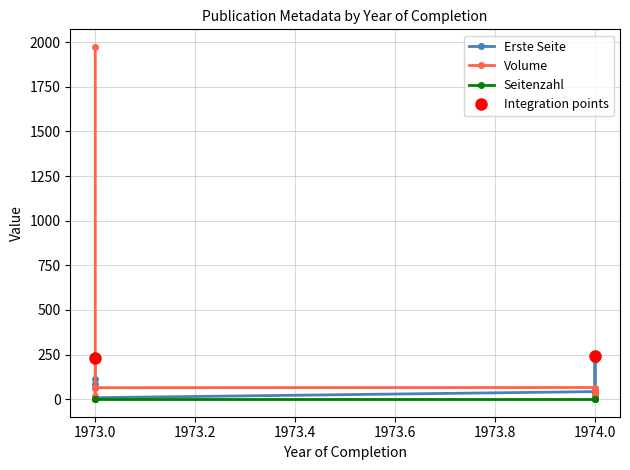

Is the value of Seitenzahl at 1974.0 greater than the value of Erste Seite at 1973.0?

No